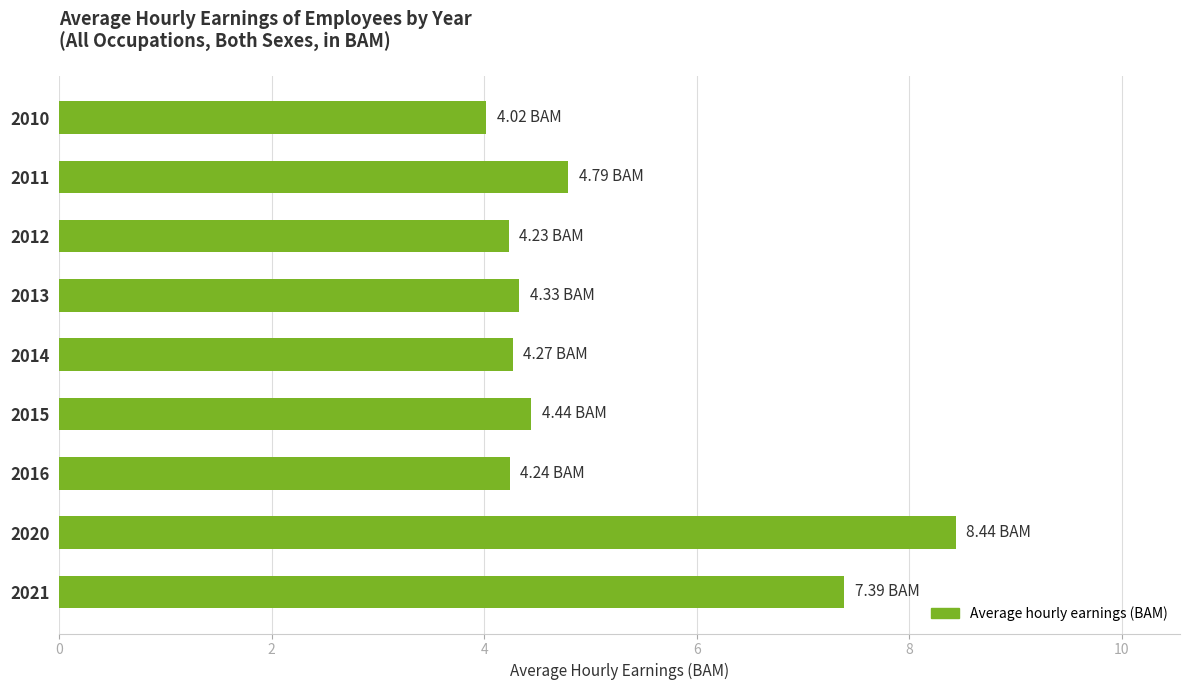

What is the difference between the maximum and minimum values?

4.4